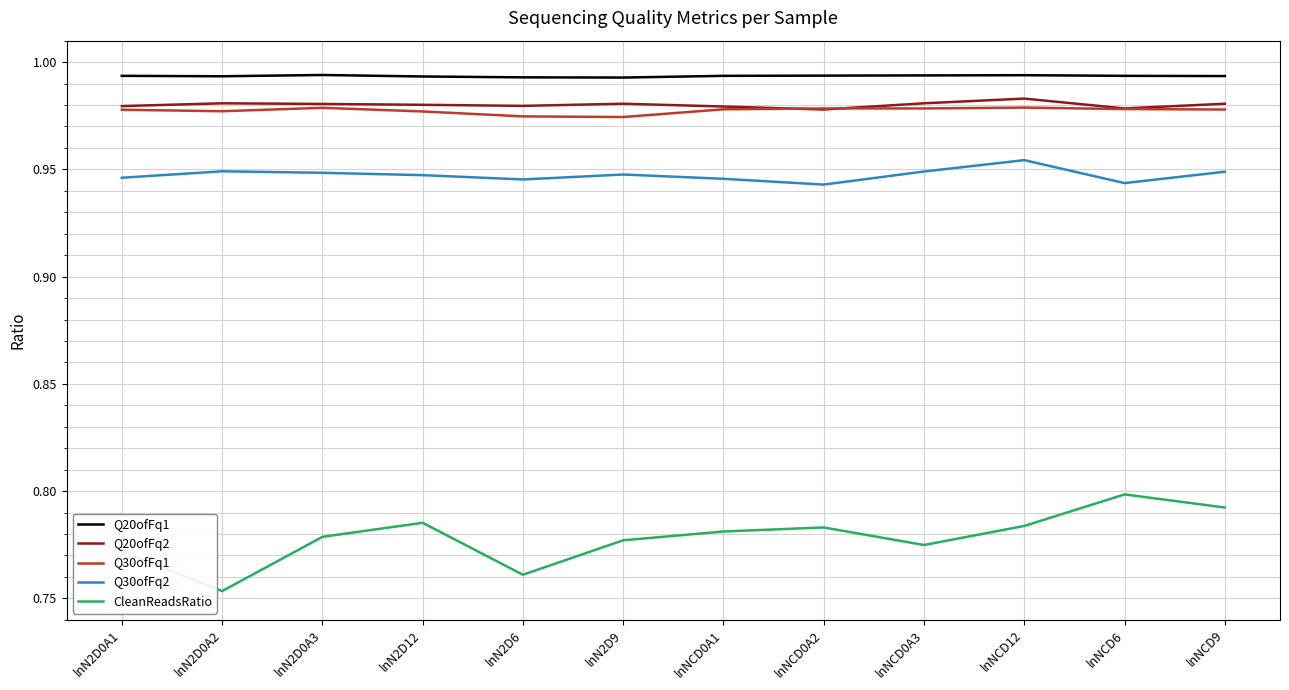

Does the chart display data point markers on the line(s)?

No